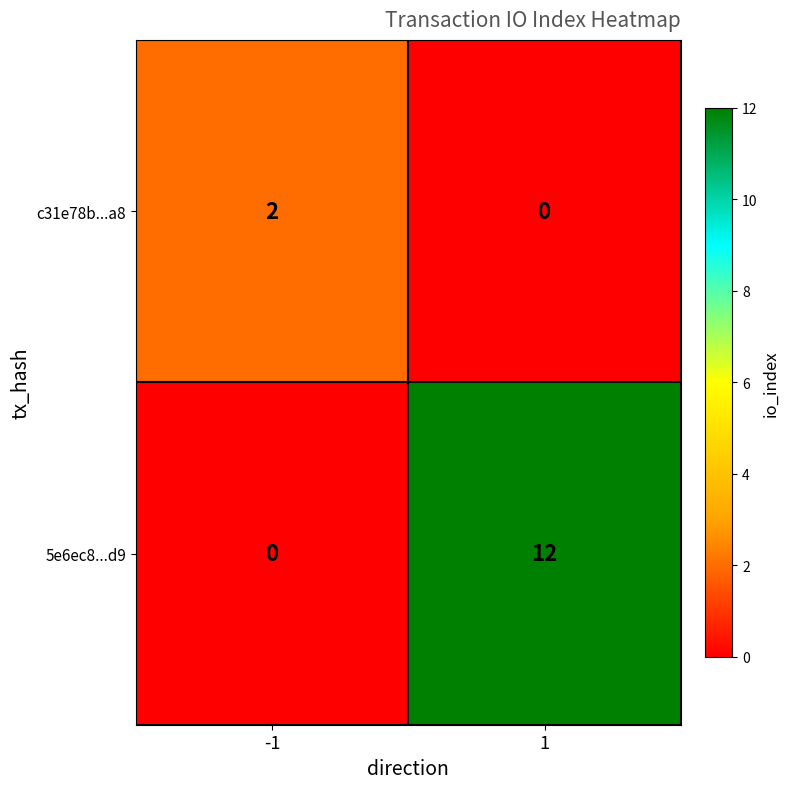

What is the difference between the maximum and minimum values in the 5e6ec8...d9 series?

12